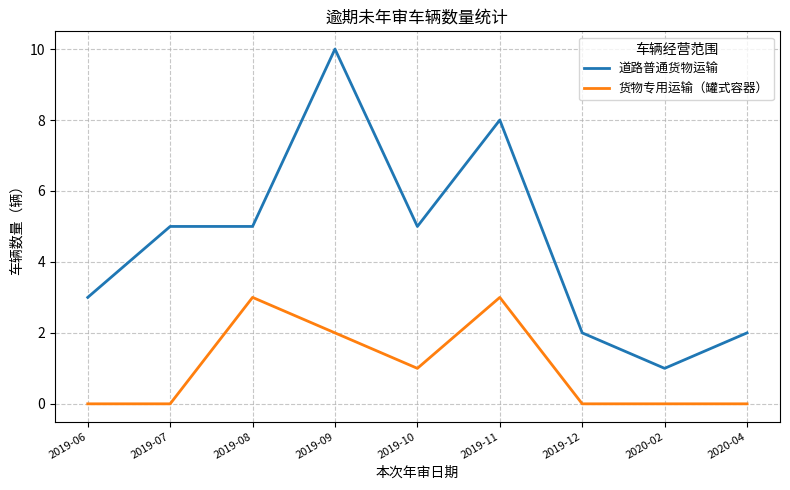

Count the number of data series in this chart.

2